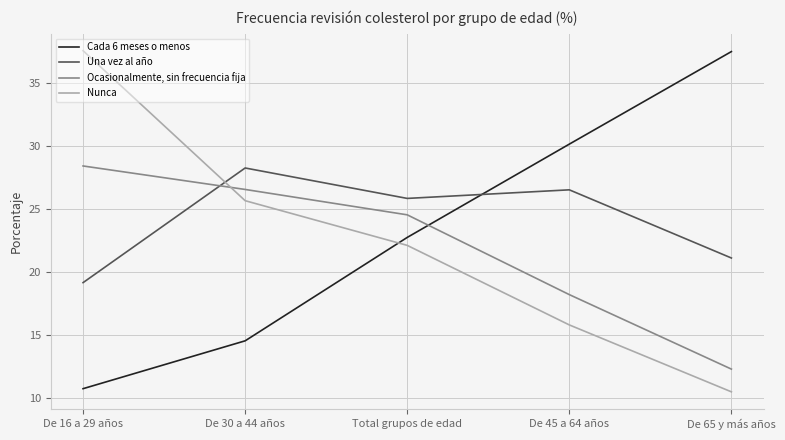

The Una vez al año series shows 28.2 at De 30 a 44 años. True or false?

True